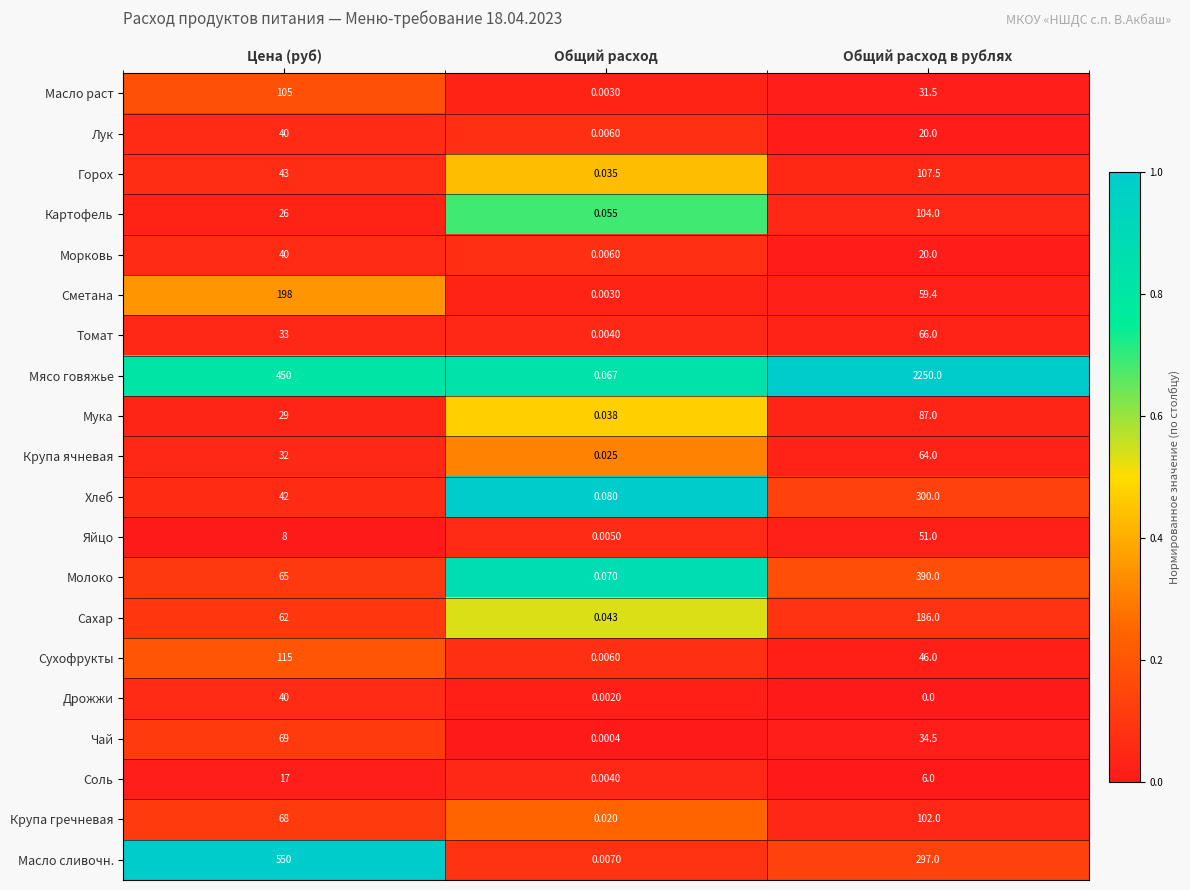

Which series has the largest total across all categories?

Мясо говяжье